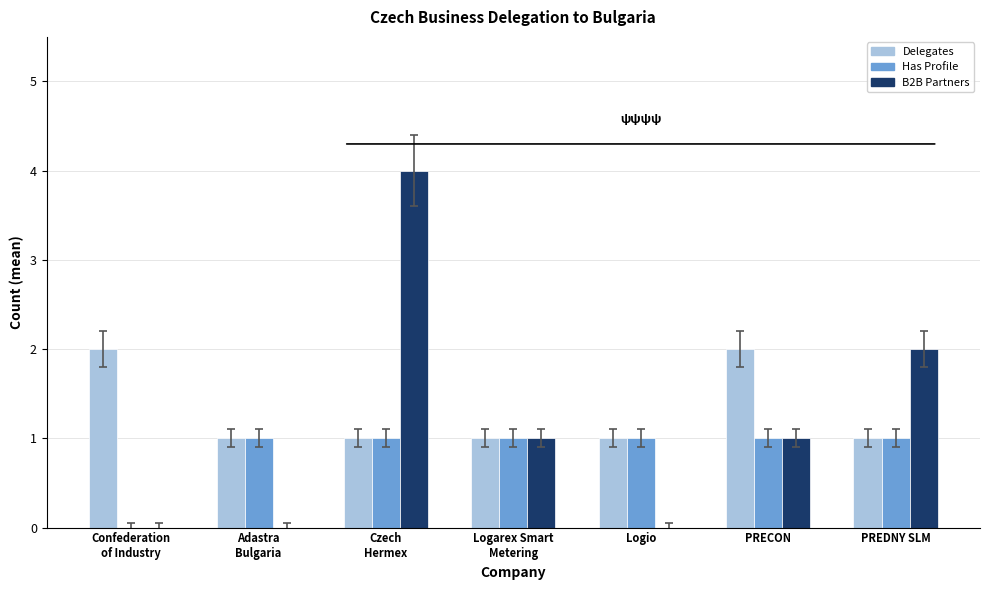

The value of B2B Partners at Logio is 3. True or false?

False